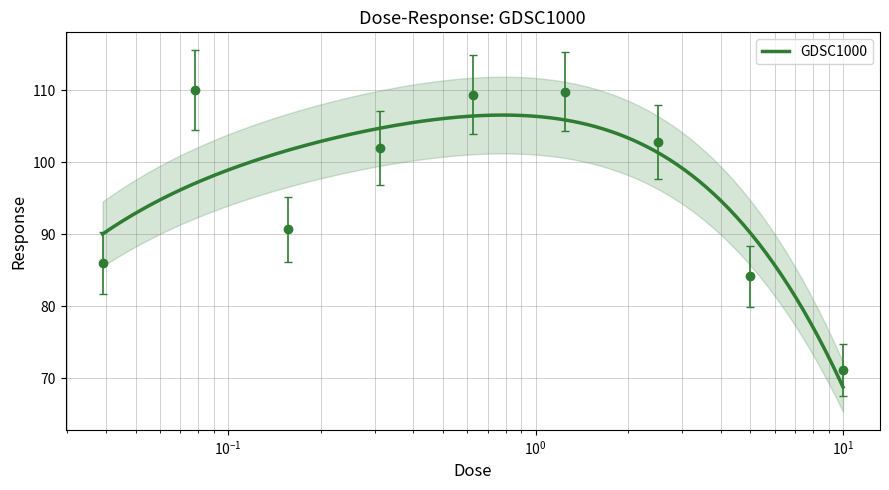

What is the average value?

96.2